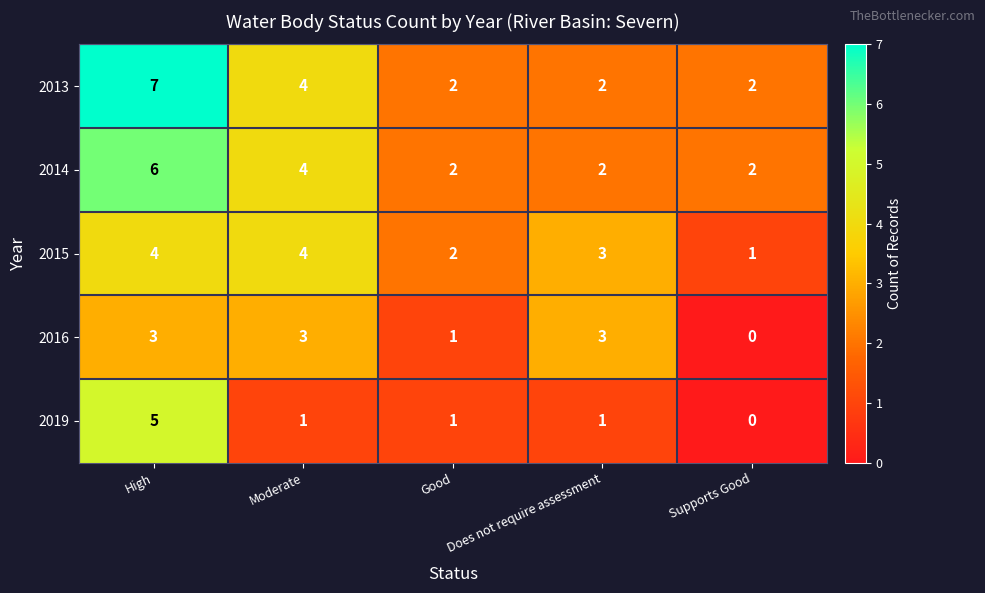

What is the sum of the 2016 values at Good and Moderate?

4